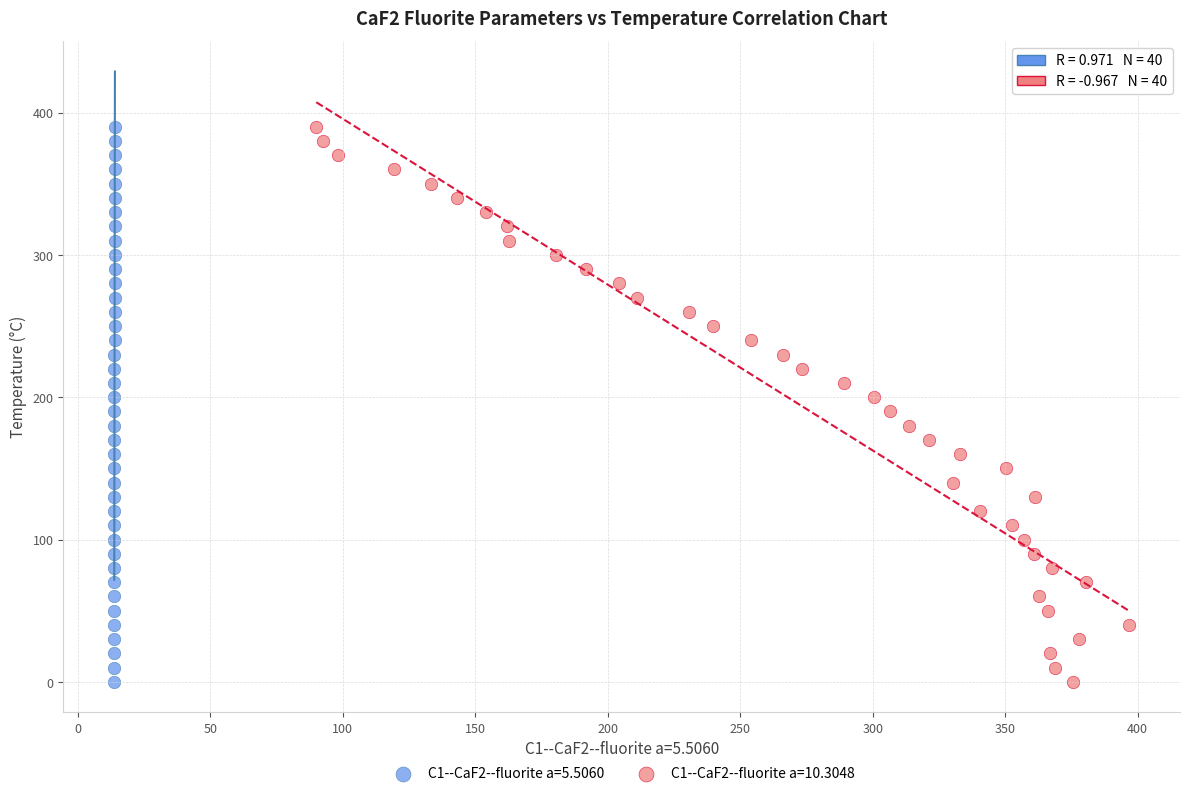

What are all the series names shown in the legend?

C1--CaF2--fluorite a=5.5060, C1--CaF2--fluorite a=10.3048